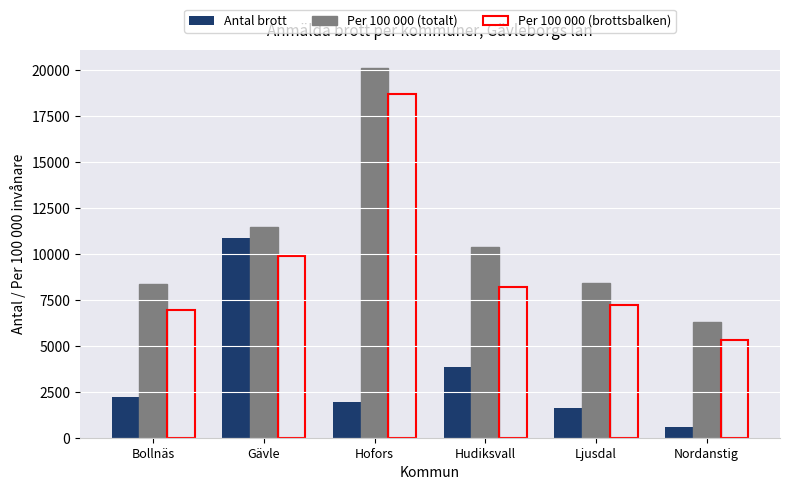

At which label is Antal brott closest to 5734?

Hudiksvall